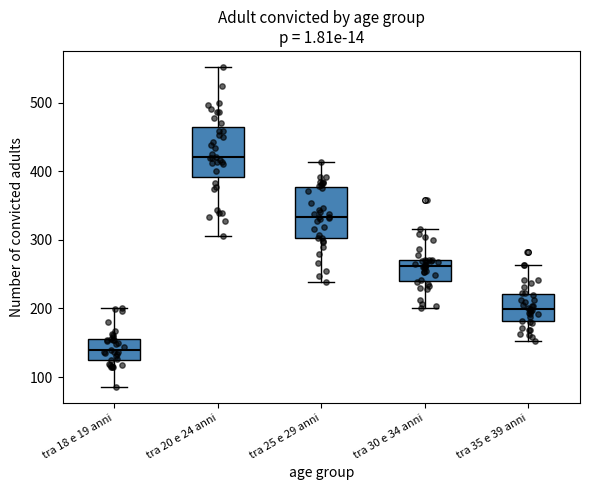

Reading left to right, transcribe this box plot: for each box, give where its median line is, the range the box spans, and where its two whiskers end, as read against the y-axis. The values are not printed on the chart, so give them approximately, as read against the axis.

tra 18 e 19 anni: median 140, box 130 to 160, whiskers 90 to 200
tra 20 e 24 anni: median 420, box 390 to 460, whiskers 310 to 550
tra 25 e 29 anni: median 330, box 300 to 380, whiskers 240 to 410
tra 30 e 34 anni: median 260, box 240 to 270, whiskers 200 to 320
tra 35 e 39 anni: median 200, box 180 to 220, whiskers 150 to 260